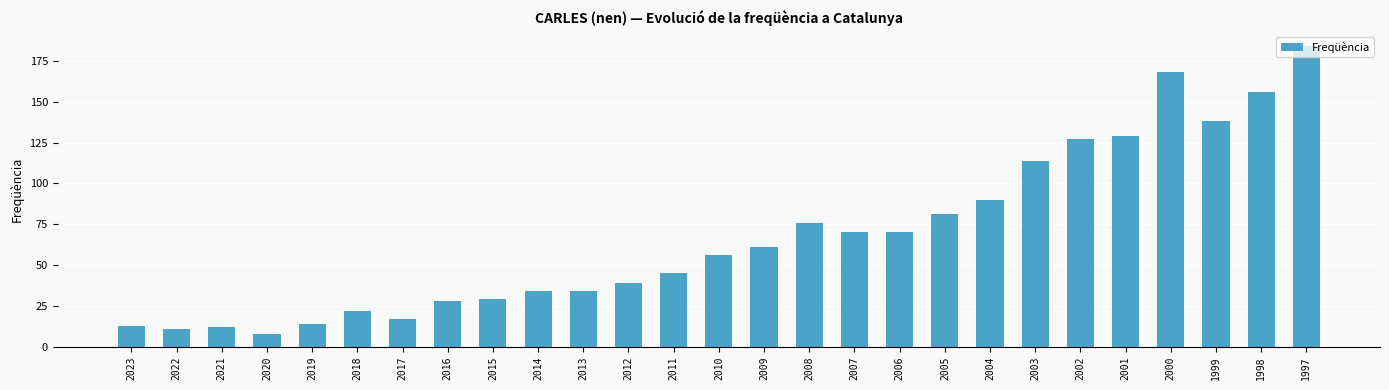

The chart shows a value of 12 at 2018. True or false?

False